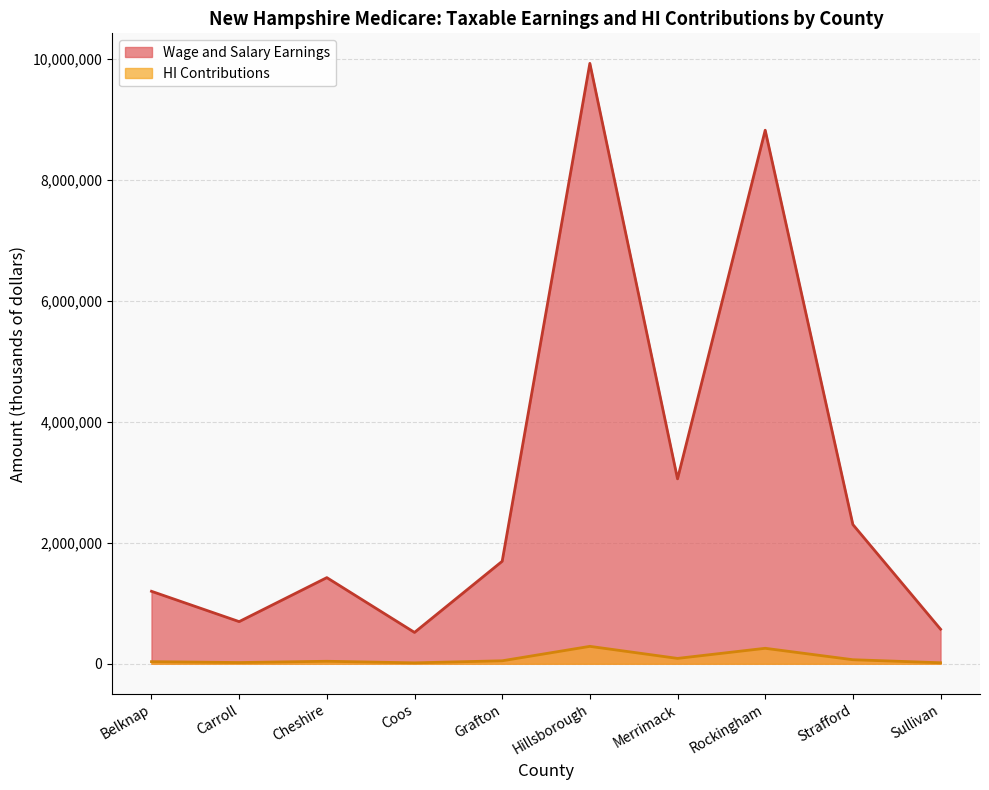

Does the chart have visible grid lines?

Yes